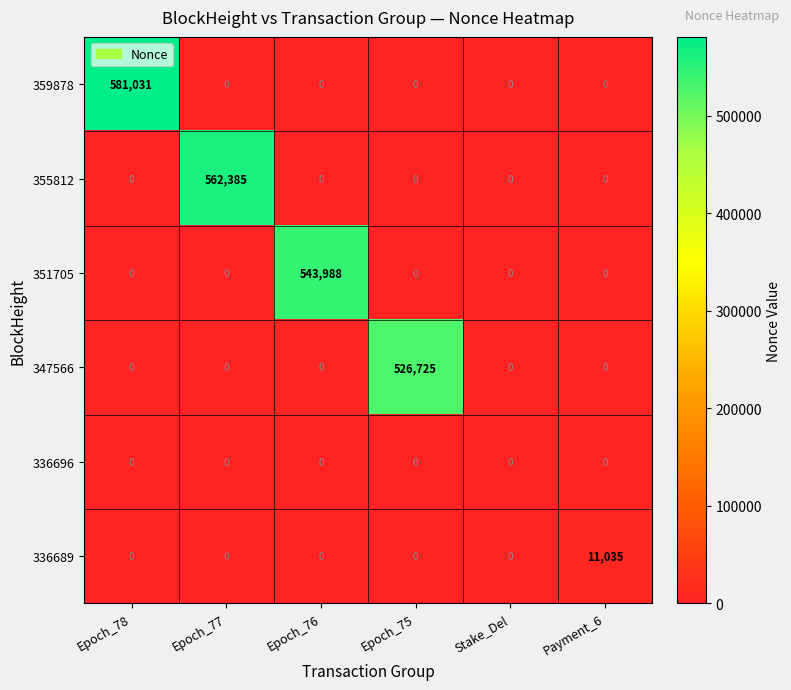

The value of 359878 at Epoch_75 is 0. True or false?

True